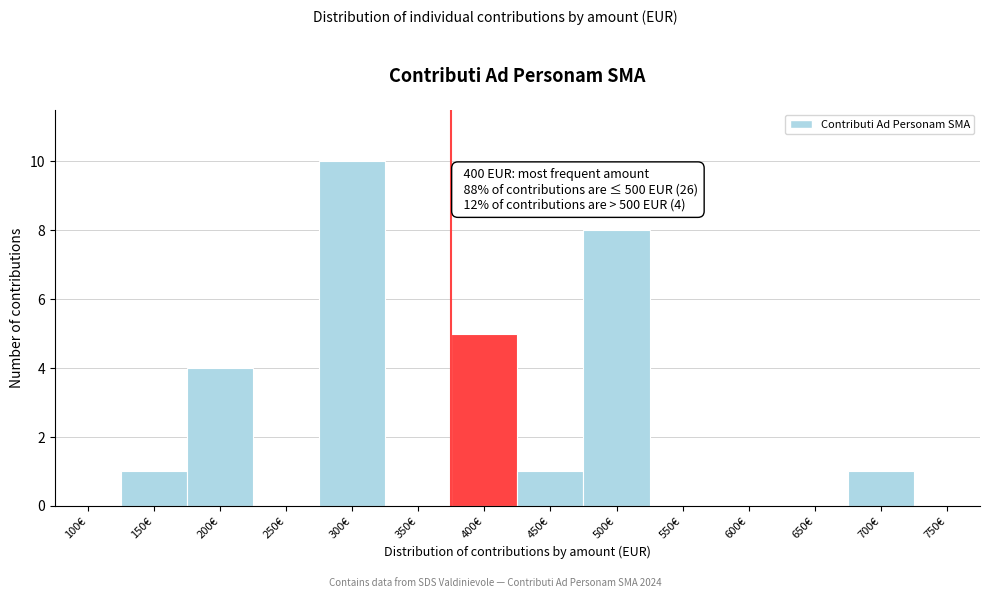

Reading left to right, extract all data points from this chart.

100€=0	150€=1	200€=4	250€=0	300€=10	350€=0	400€=5	450€=1	500€=8	550€=0	600€=0	650€=0	700€=1	750€=0